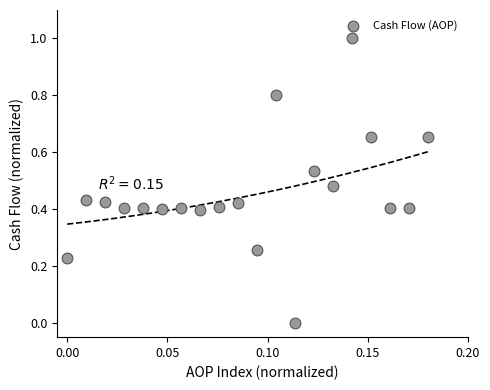

What is the range of Y values (max minus min)?

1.0